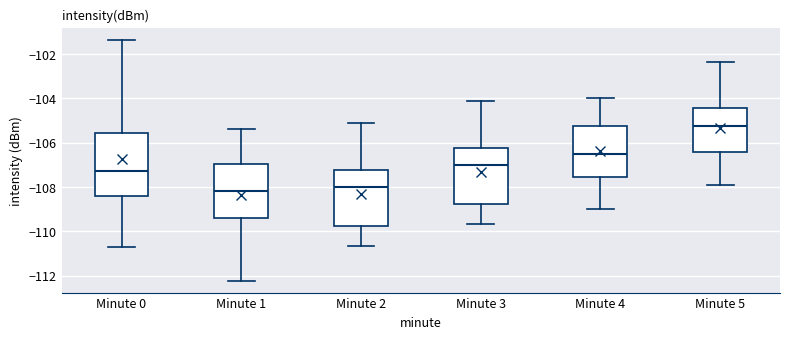

Reading left to right, read every box against the y-axis: the position of its median line, the range the box covers, and the ends of its whiskers. The values are not printed on the chart, so give them approximately, as read against the axis.

Minute 0: median -107.2, box -108.4 to -105.6, whiskers -110.6 to -101.4
Minute 1: median -108.2, box -109.4 to -107.0, whiskers -112.2 to -105.4
Minute 2: median -108.0, box -109.8 to -107.2, whiskers -110.6 to -105.2
Minute 3: median -107.0, box -108.8 to -106.2, whiskers -109.6 to -104.2
Minute 4: median -106.4, box -107.6 to -105.2, whiskers -109.0 to -104.0
Minute 5: median -105.2, box -106.4 to -104.4, whiskers -107.8 to -102.4